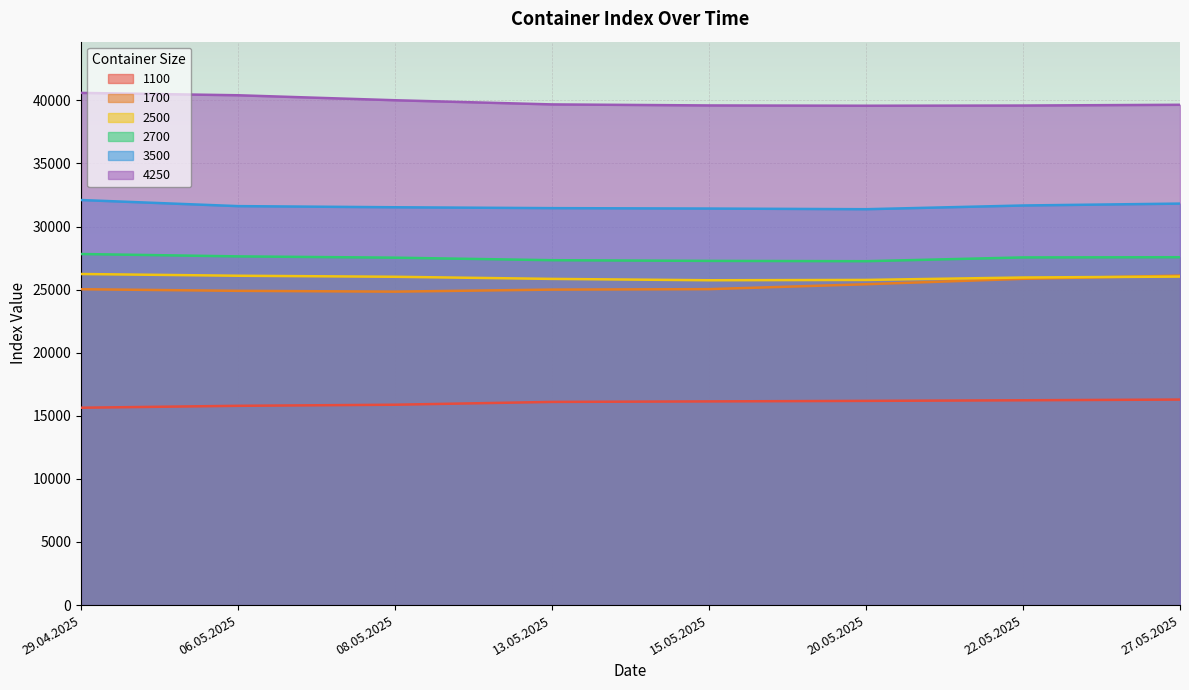

What is the label of the 5th point from the left?

15.05.2025